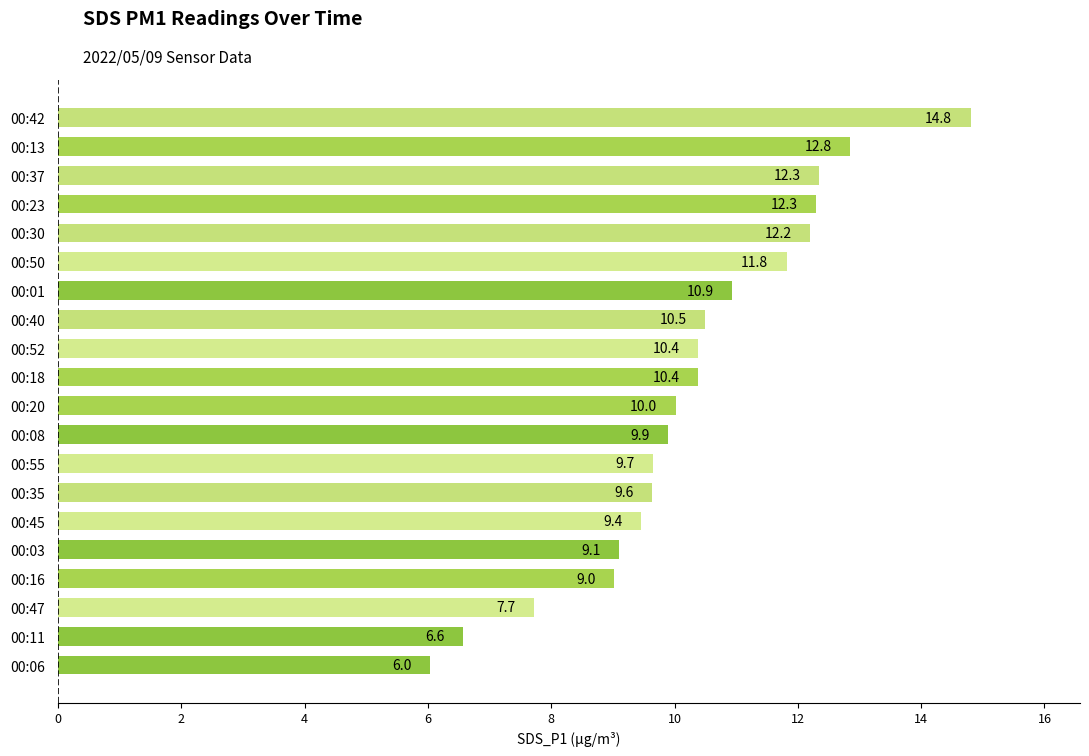

What is the minimum value shown in the chart?

6.0